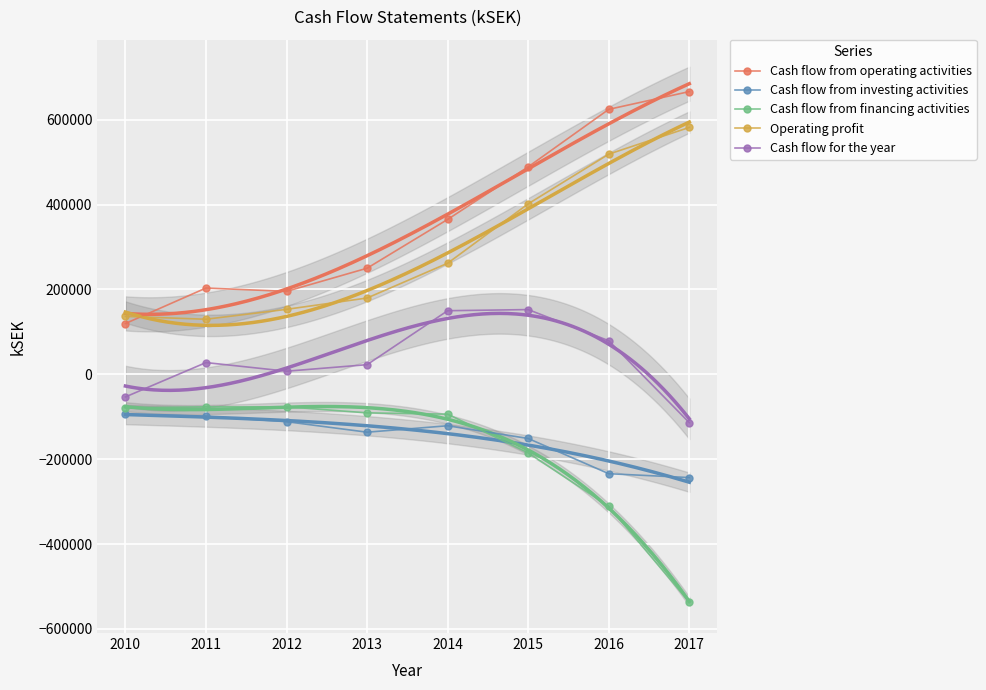

Reading right to left, what are all the values shown in this chart?

Cash flow from operating activities: 2017=666061.8	2016=624214.0	2015=488761.0	2014=364897.0	2013=249930.0	2012=195422.0	2011=203251.0	2010=119629.0
Cash flow from investing activities: 2017=-243262.4	2016=-234139.0	2015=-151205.0	2014=-121195.0	2013=-136357.0	2012=-111577.0	2011=-99044.0	2010=-93822.0
Cash flow from financing activities: 2017=-536699.8	2016=-310952.0	2015=-185076.0	2014=-93873.0	2013=-90870.0	2012=-76513.0	2011=-76565.0	2010=-79107.0
Operating profit: 2017=581636.0	2016=518651.2	2015=401611.0	2014=261665.0	2013=179748.0	2012=153057.0	2011=129713.0	2010=136411.0
Cash flow for the year: 2017=-113900.4	2016=79123.0	2015=152480.0	2014=149828.0	2013=22703.0	2012=7332.0	2011=27642.0	2010=-53300.0